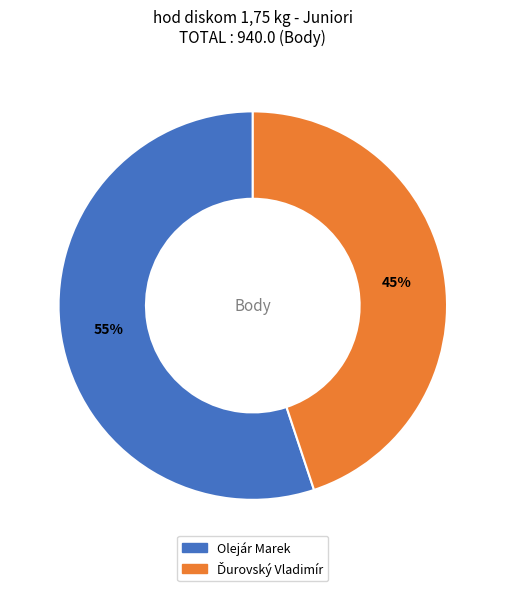

How many slices are in this pie chart?

2